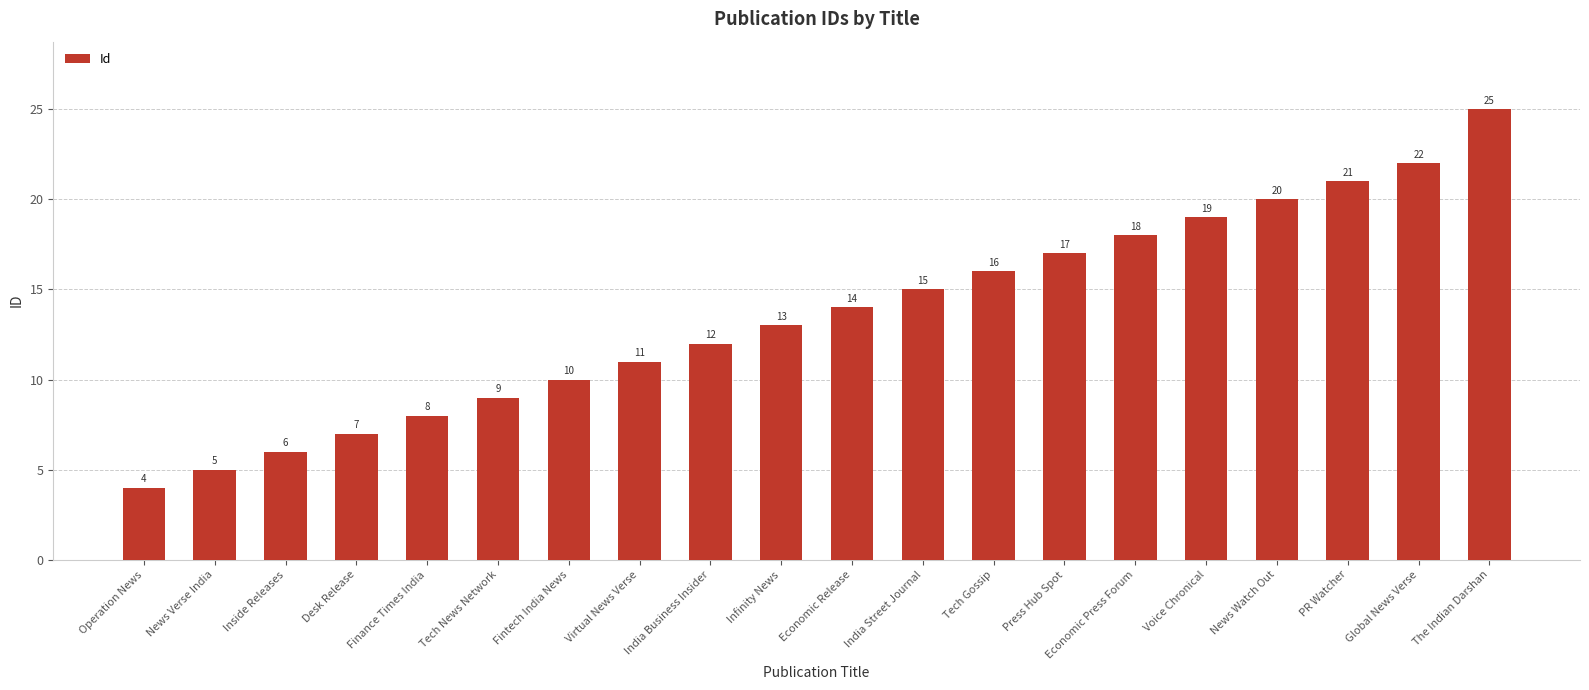

Between Tech News Network and The Indian Darshan, which is larger?

The Indian Darshan